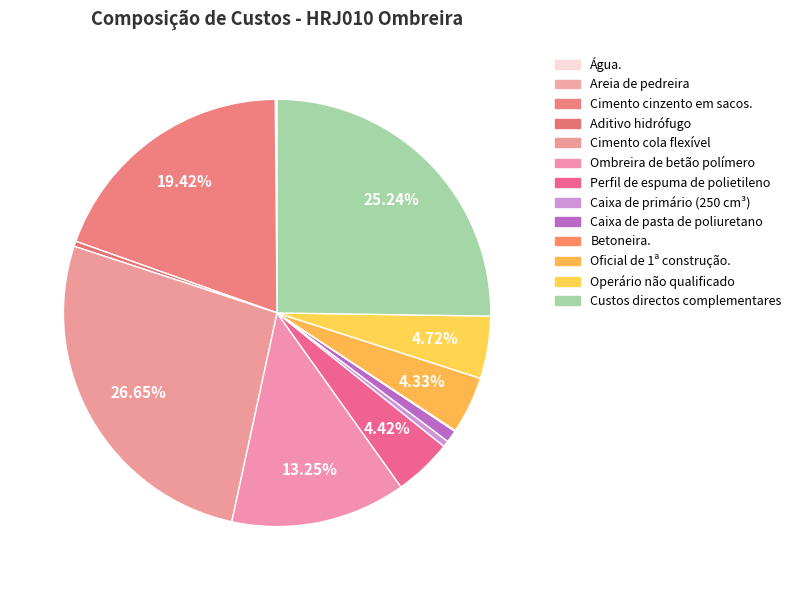

Rank the categories by value from highest to lowest.

Cimento cola flexível, Custos directos complementares, Cimento cinzento em sacos., Ombreira de betão polímero, Operário não qualificado, Perfil de espuma de polietileno, Oficial de 1ª construção., Caixa de pasta de poliuretano, Caixa de primário (250 cm³), Aditivo hidrófugo, Água., Areia de pedreira, Betoneira.